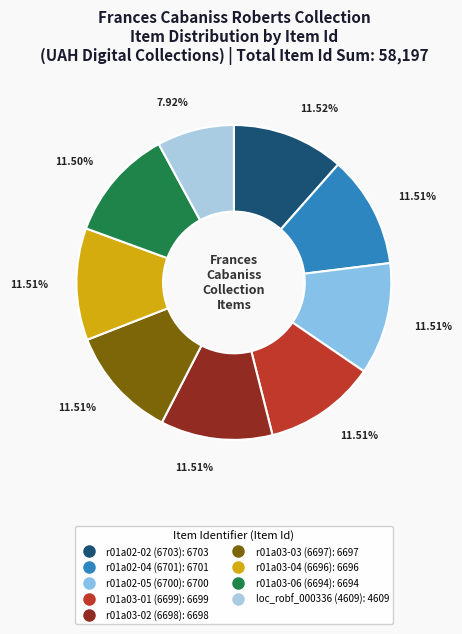

Combined, do r01a03-02 (6698) and r01a03-06 (6694) account for over 50%?

No